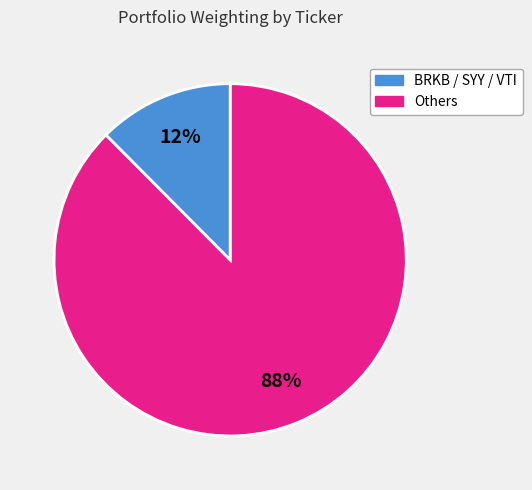

Is there a majority slice in this chart?

Yes